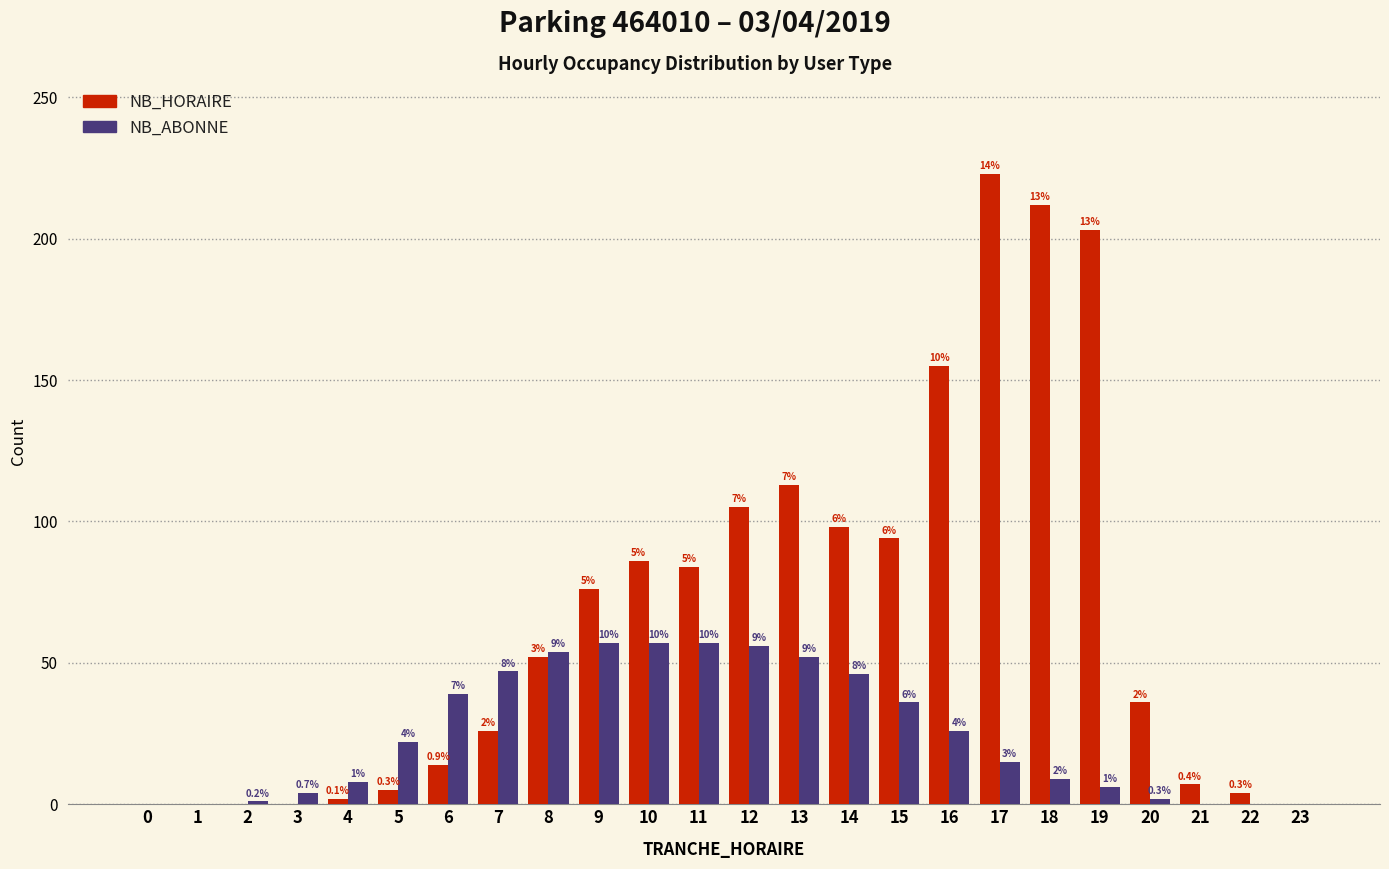

Reading left to right, transcribe all the data shown in this chart.

NB_HORAIRE: 0=0	1=0	2=0	3=0	4=2	5=5	6=14	7=26	8=52	9=76	10=86	11=84	12=105	13=113	14=98	15=94	16=155	17=223	18=212	19=203	20=36	21=7	22=4	23=0
NB_ABONNE: 0=0	1=0	2=1	3=4	4=8	5=22	6=39	7=47	8=54	9=57	10=57	11=57	12=56	13=52	14=46	15=36	16=26	17=15	18=9	19=6	20=2	21=0	22=0	23=0